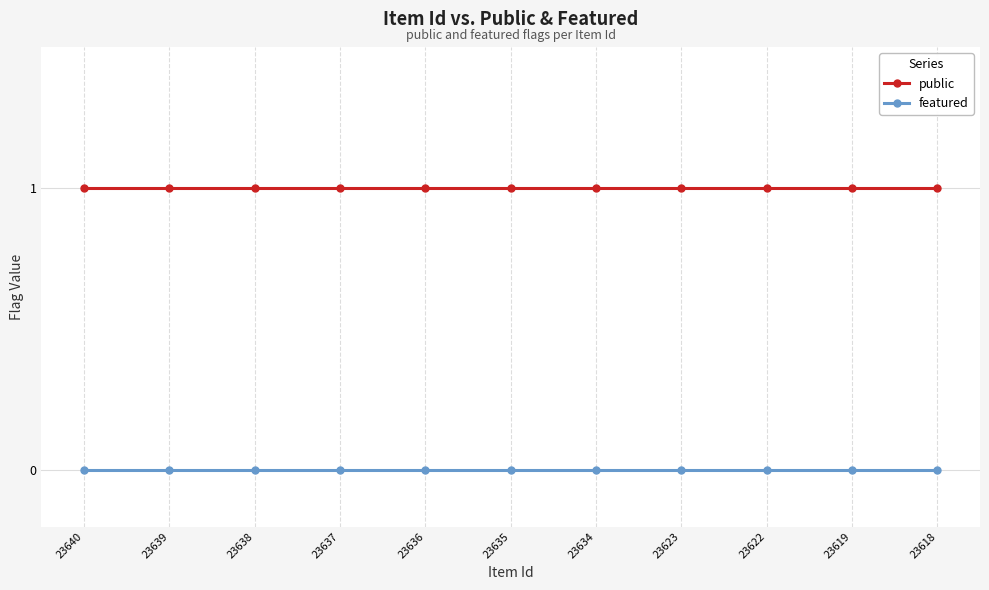

True or false: public and featured intersect in this chart.

False